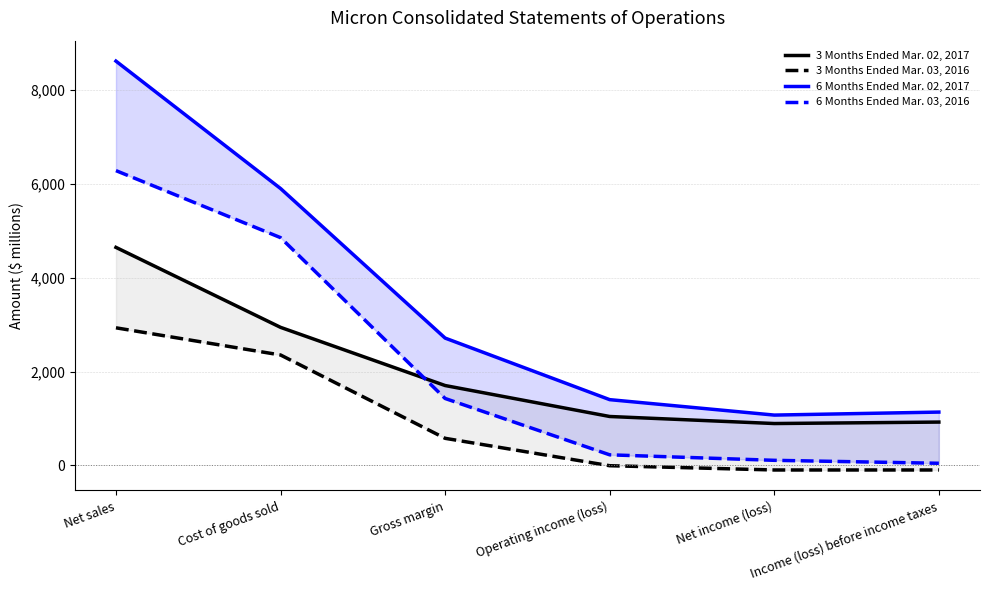

What is the total value across all series at Operating income (loss)?

2669